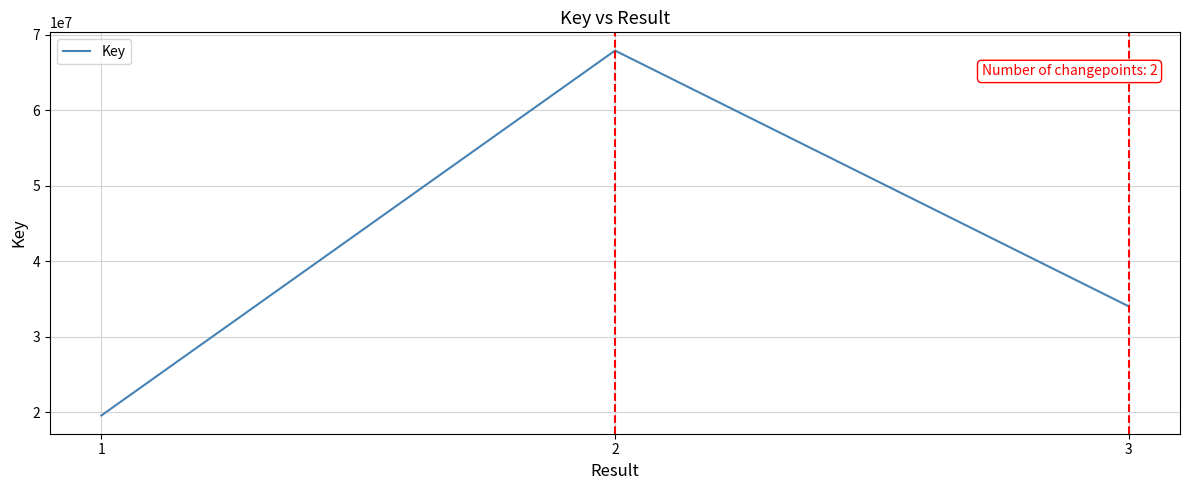

The chart shows a value of 53482492 at 3. True or false?

False